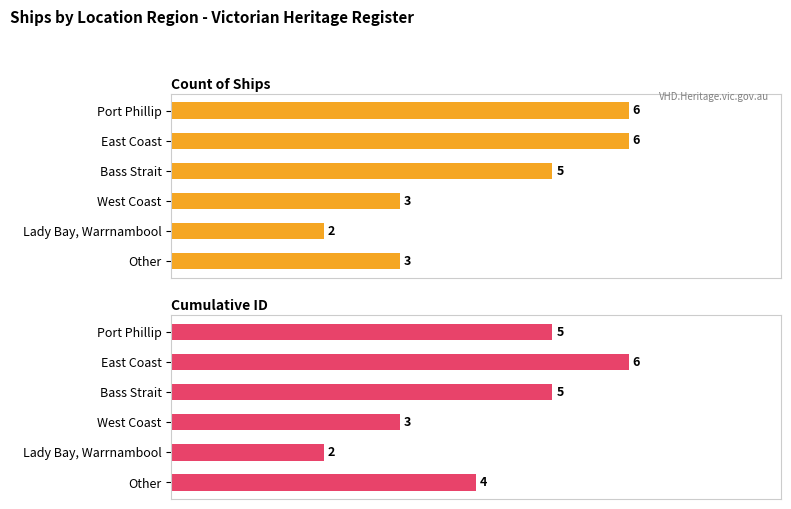

What is the value of the Count of Ships bar at the 5th from the left?

2